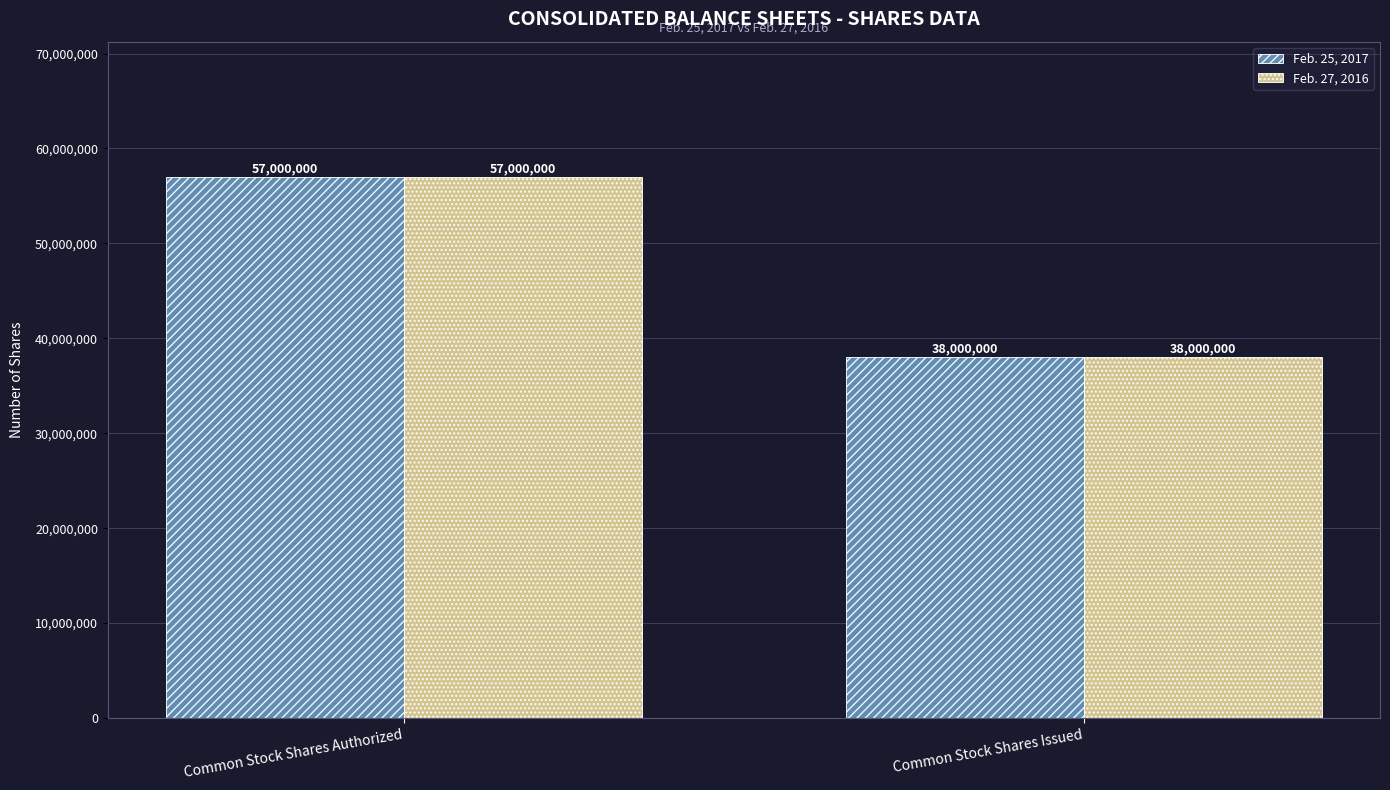

How many bars are there in total?

4